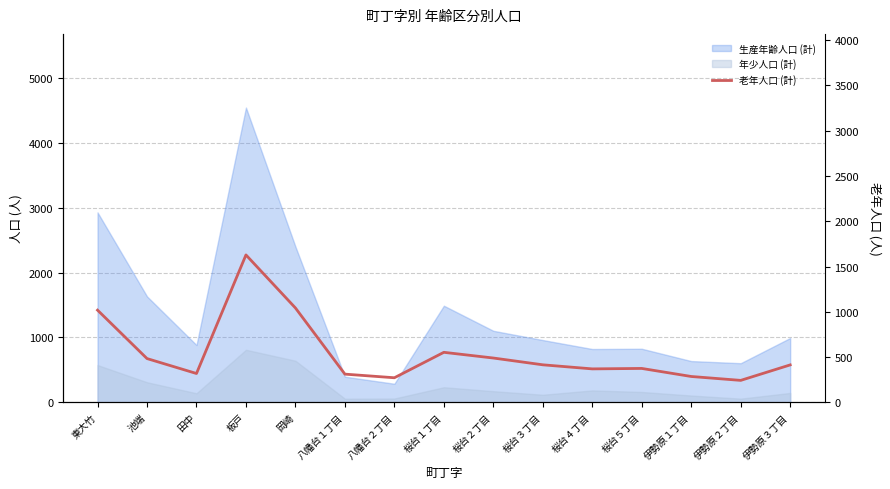

Between 桜台３丁目 and 八幡台１丁目, which is larger?

桜台３丁目